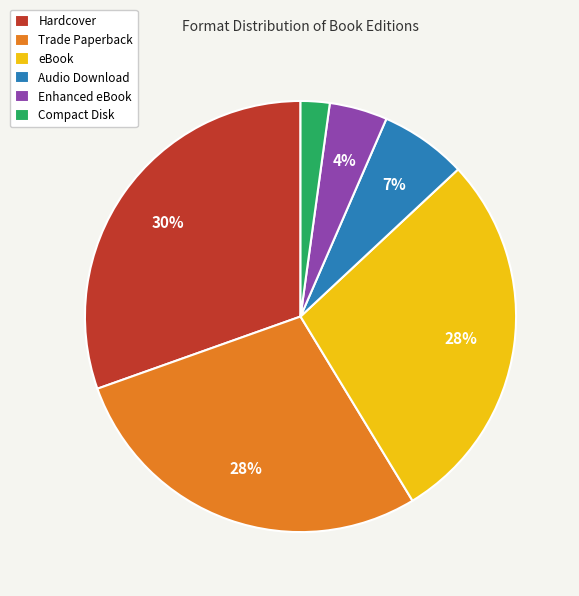

Count the number of slices in the pie.

6